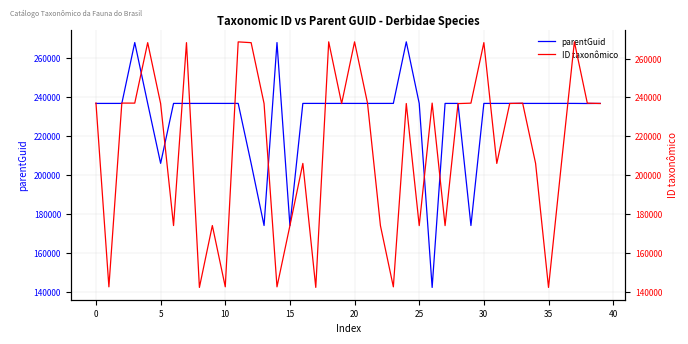

What is the difference between the highest and lowest values at 35?

94380